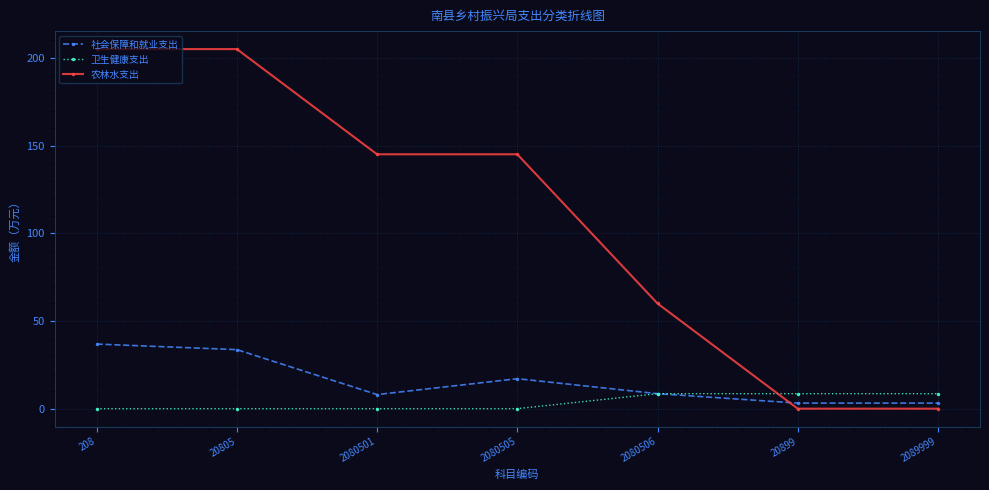

Between 20805 and 2089999, which series saw the biggest shift?

农林水支出